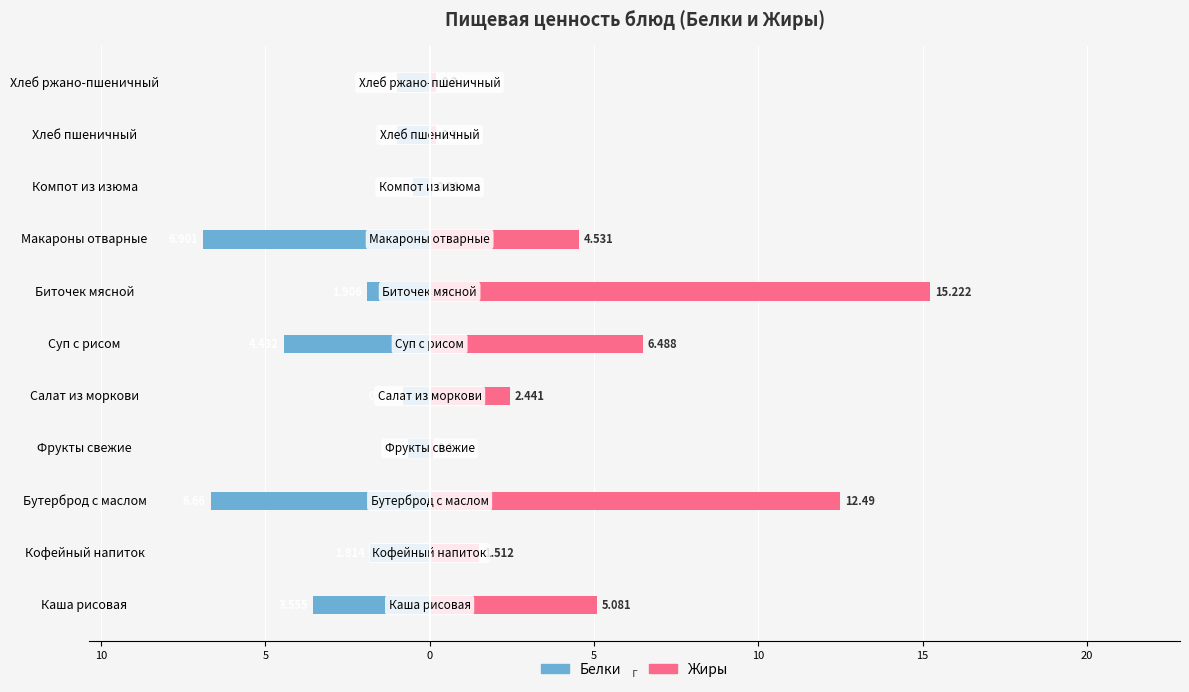

What is the spread (max minus min) of values at 15?

8.6